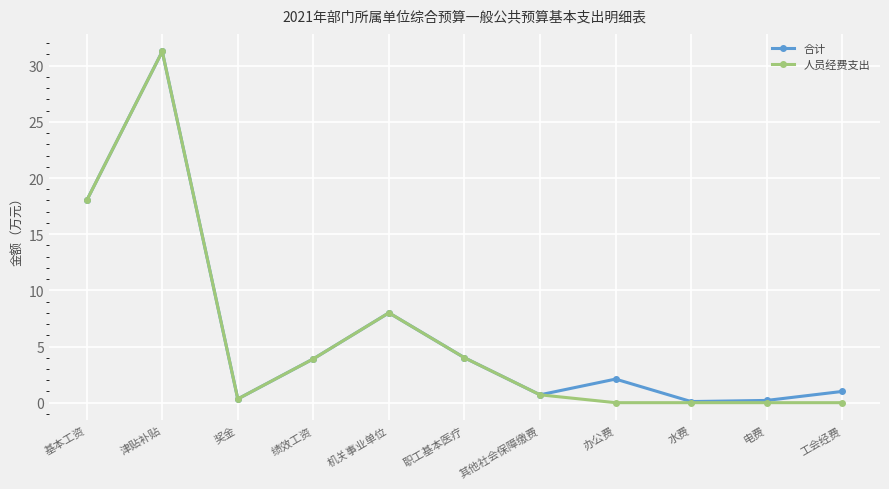

Which series changed the most between 绩效工资 and 工会经费?

人员经费支出